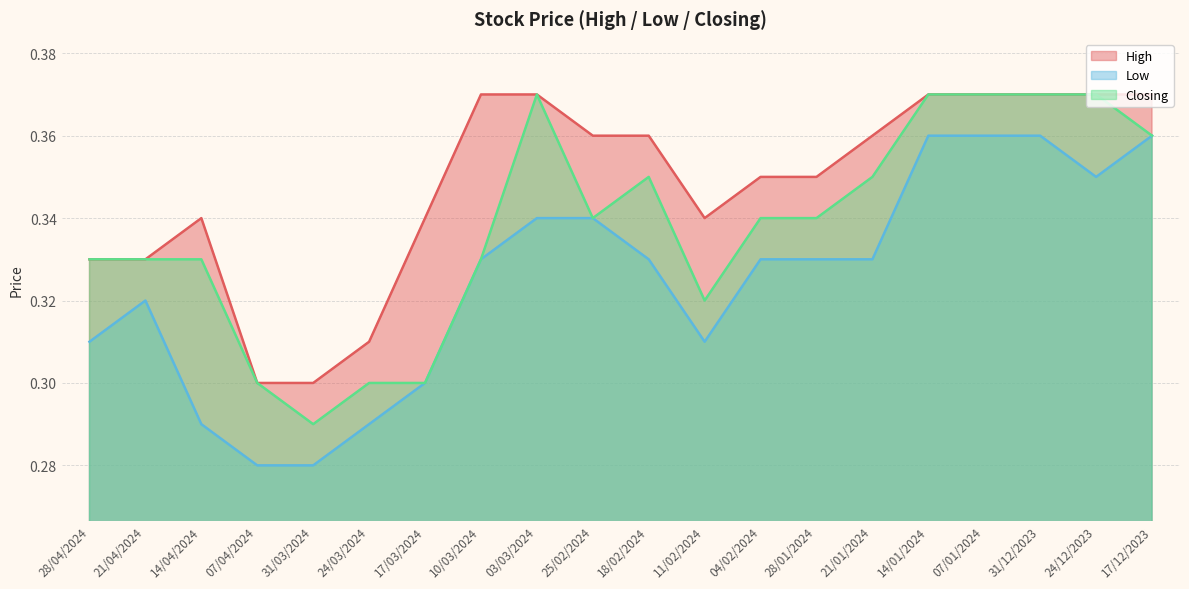

Reading left to right, list all the values displayed in this chart.

High: 0.3	0.3	0.3	0.3	0.3	0.3	0.3	0.4	0.4	0.4	0.4	0.3	0.3	0.3	0.4	0.4	0.4	0.4	0.4	0.4
Low: 0.3	0.3	0.3	0.3	0.3	0.3	0.3	0.3	0.3	0.3	0.3	0.3	0.3	0.3	0.3	0.4	0.4	0.4	0.3	0.4
Closing: 0.3	0.3	0.3	0.3	0.3	0.3	0.3	0.3	0.4	0.3	0.3	0.3	0.3	0.3	0.3	0.4	0.4	0.4	0.4	0.4